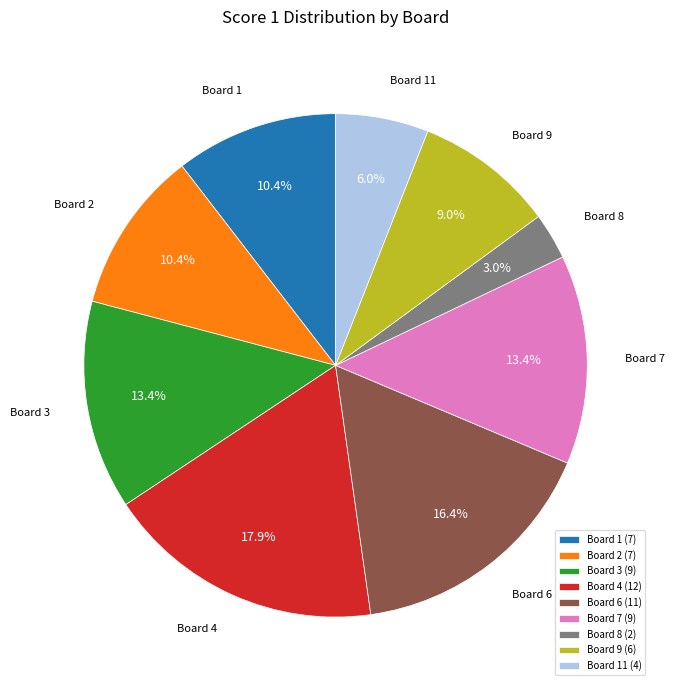

Is there any slice that represents more than half of the pie?

No